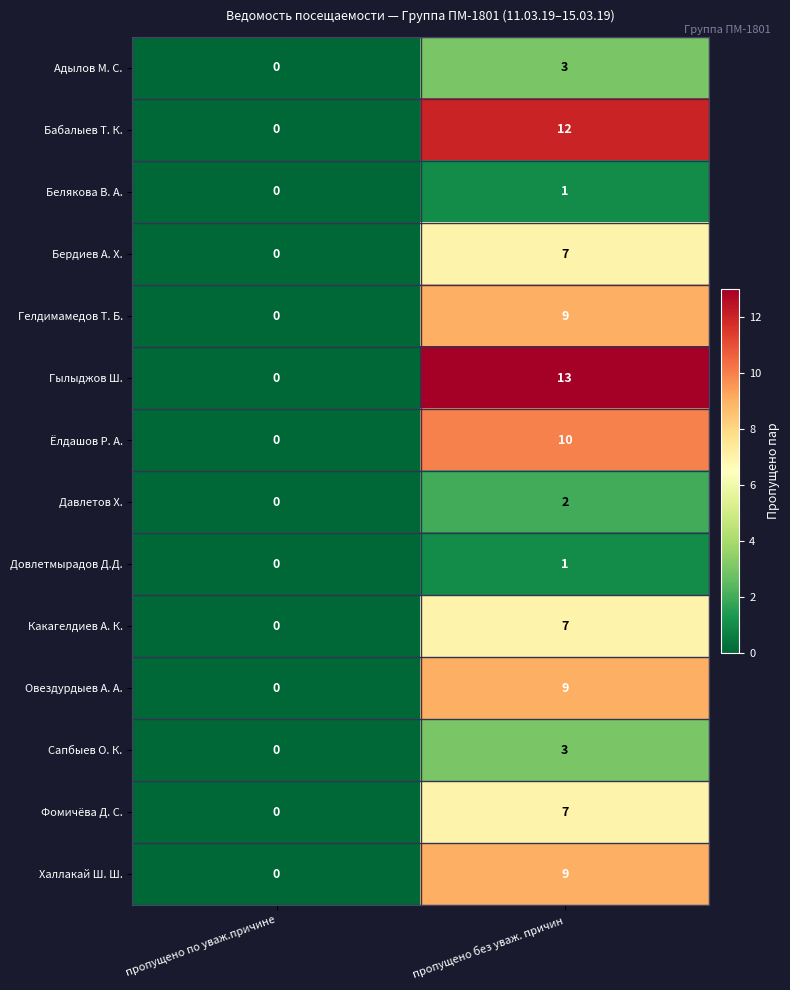

At how many categories does at least one series exceed 2?

1